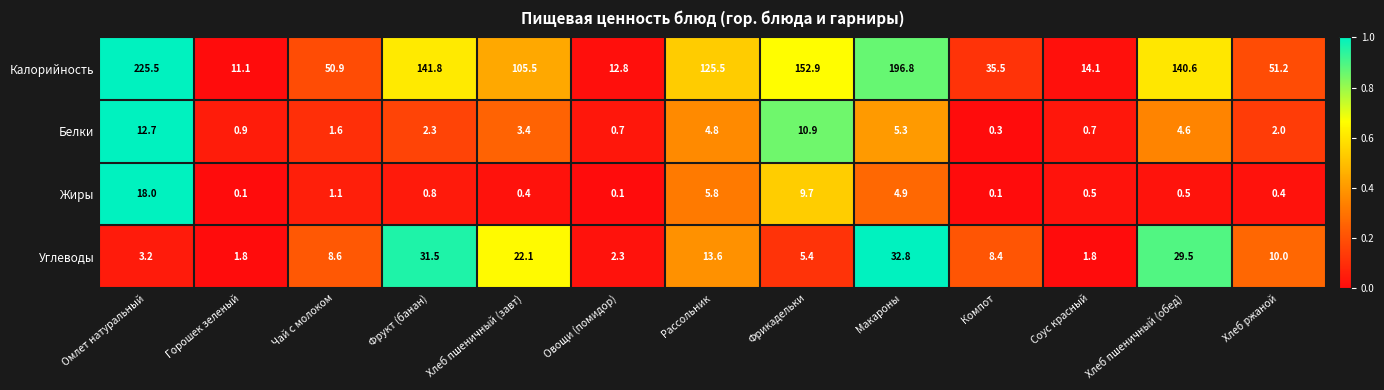

True or false: Жиры has a value of 5.8 at Рассольник.

True